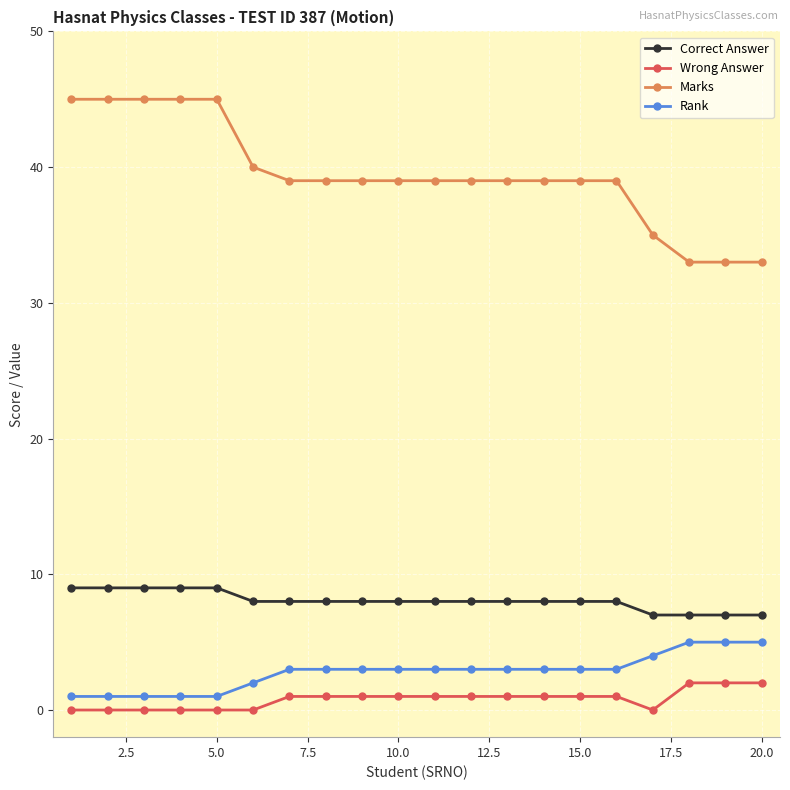

Which series has the largest total across all categories?

Marks